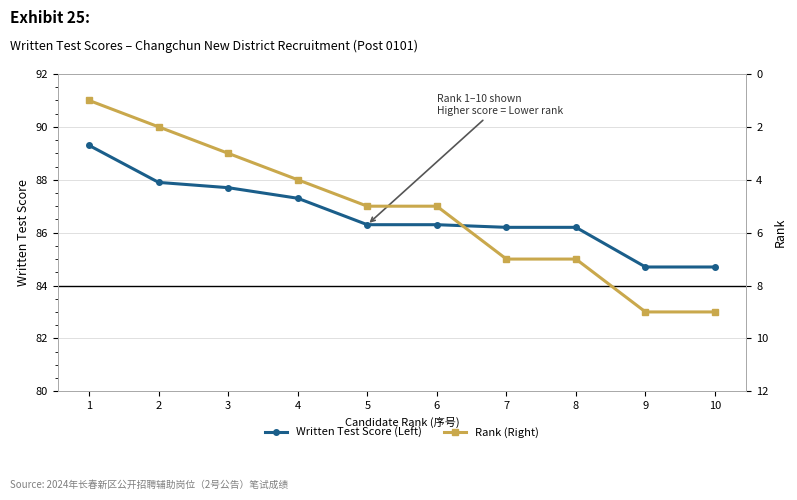

Rank the series by their maximum value, from lowest to highest.

Rank (Right), Written Test Score (Left)